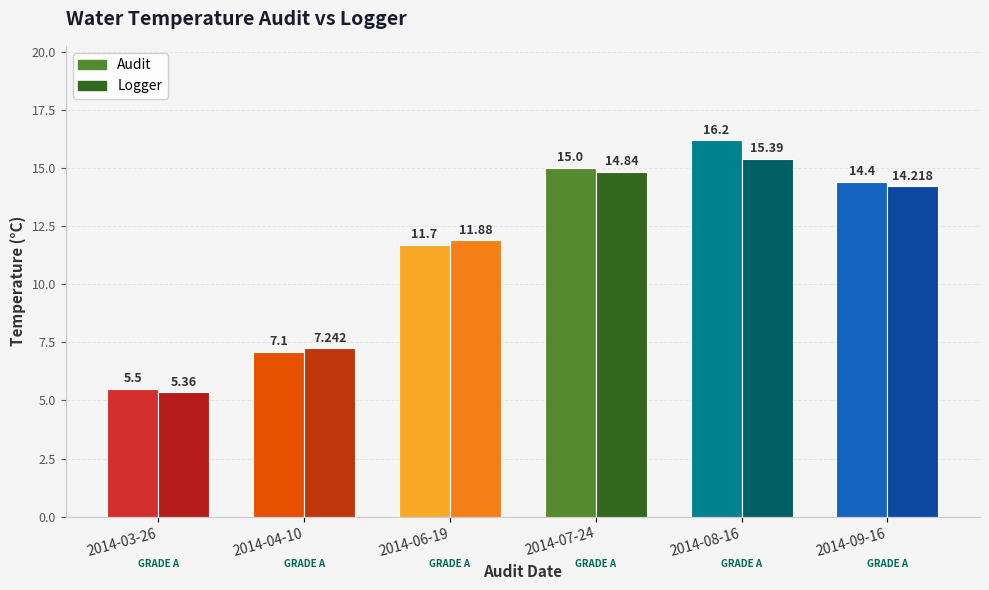

What is the difference between the highest and lowest values at 2014-03-26?

0.1